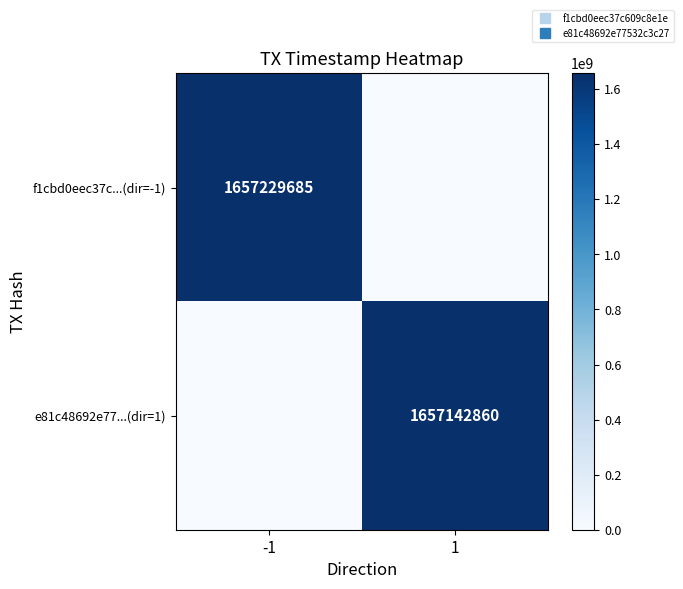

Rank the series by their average value, from highest to lowest.

f1cbd0eec37c...(dir=-1), e81c48692e77...(dir=1)